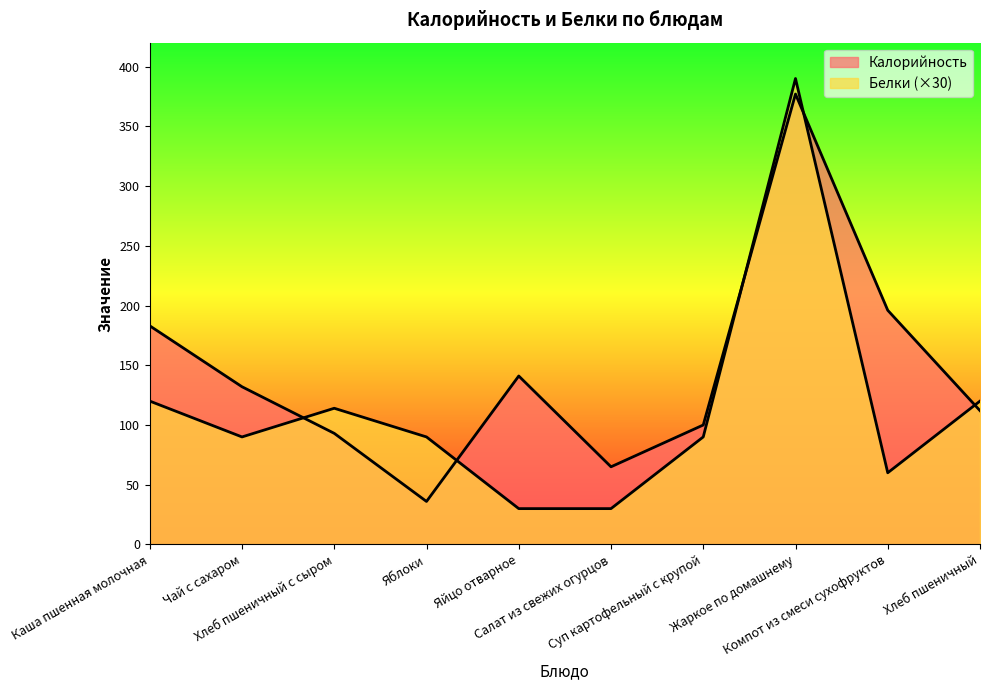

How many data points in Калорийность are above 132?

4